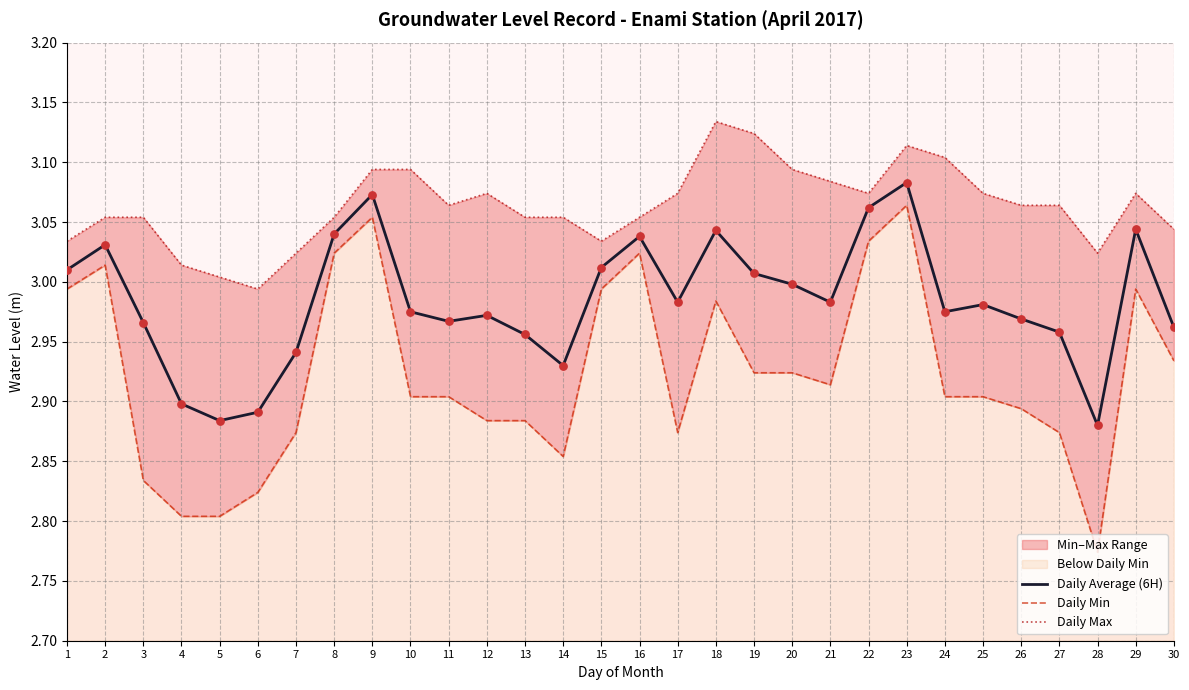

Which series contains the lowest Y value?

Daily Min